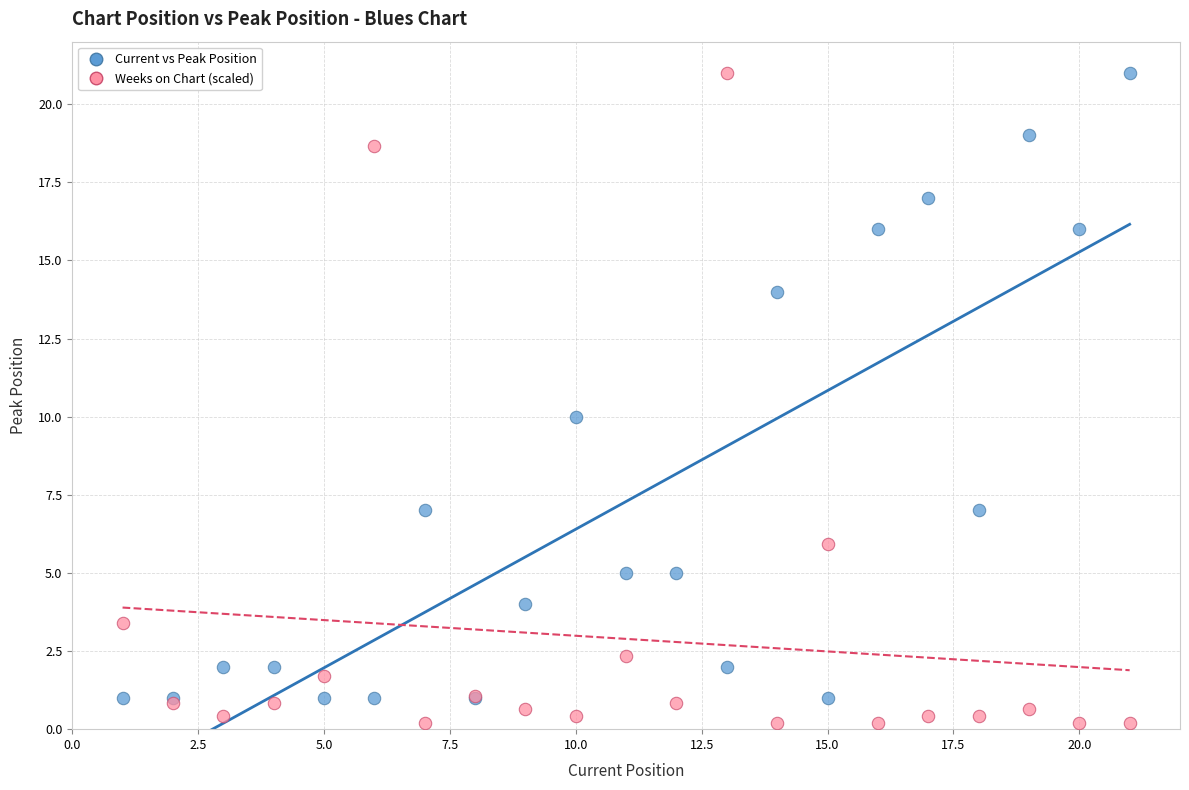

Which series contains the lowest Y value?

Weeks on Chart (scaled)